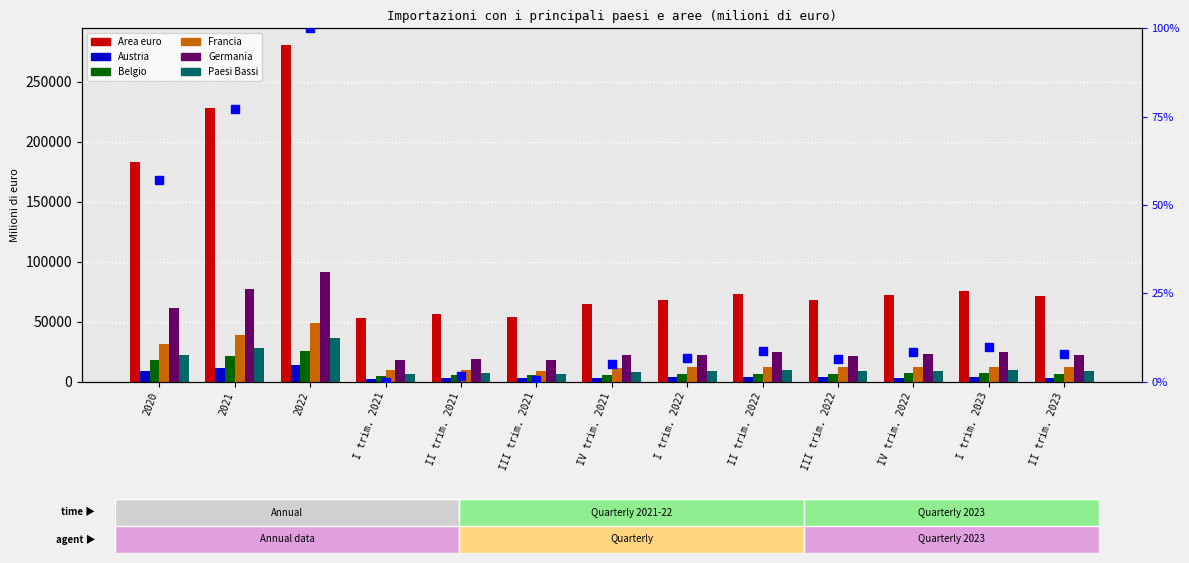

Are the bars grouped side by side (vs. stacked)?

Yes